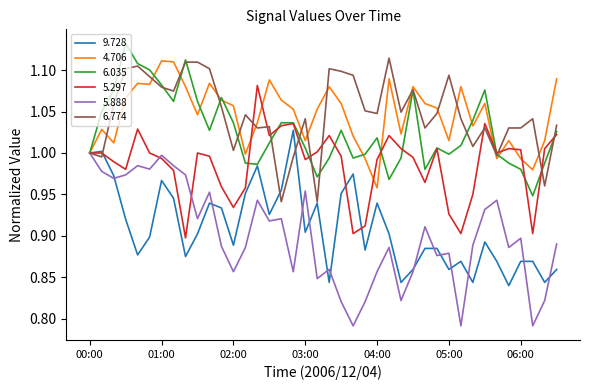

Which series has the largest range (max minus min)?

5.888